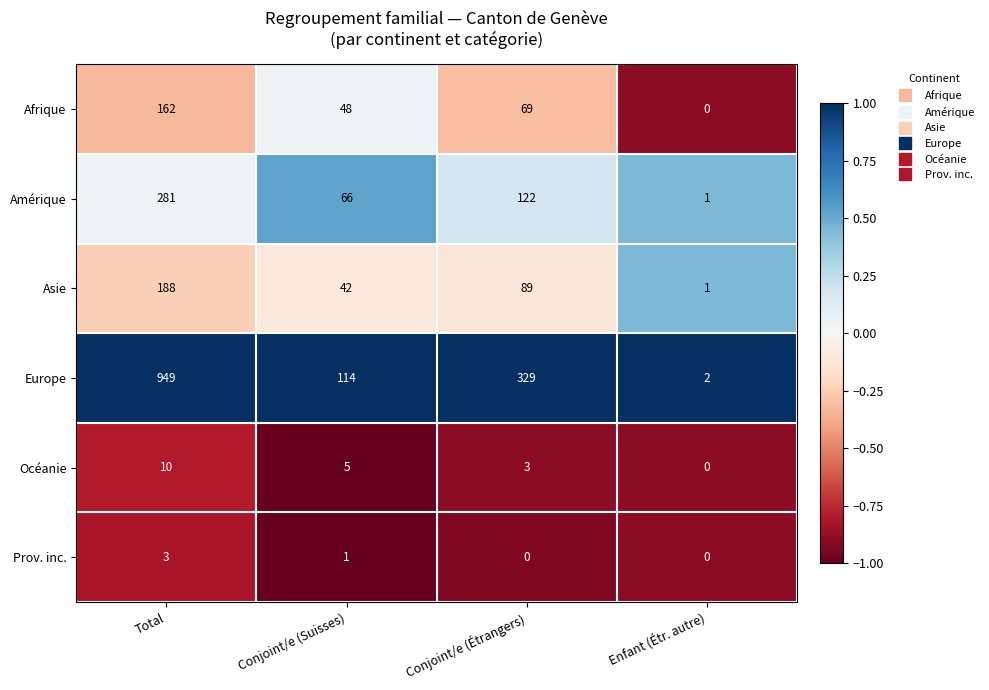

Which series has the largest total across all categories?

Europe